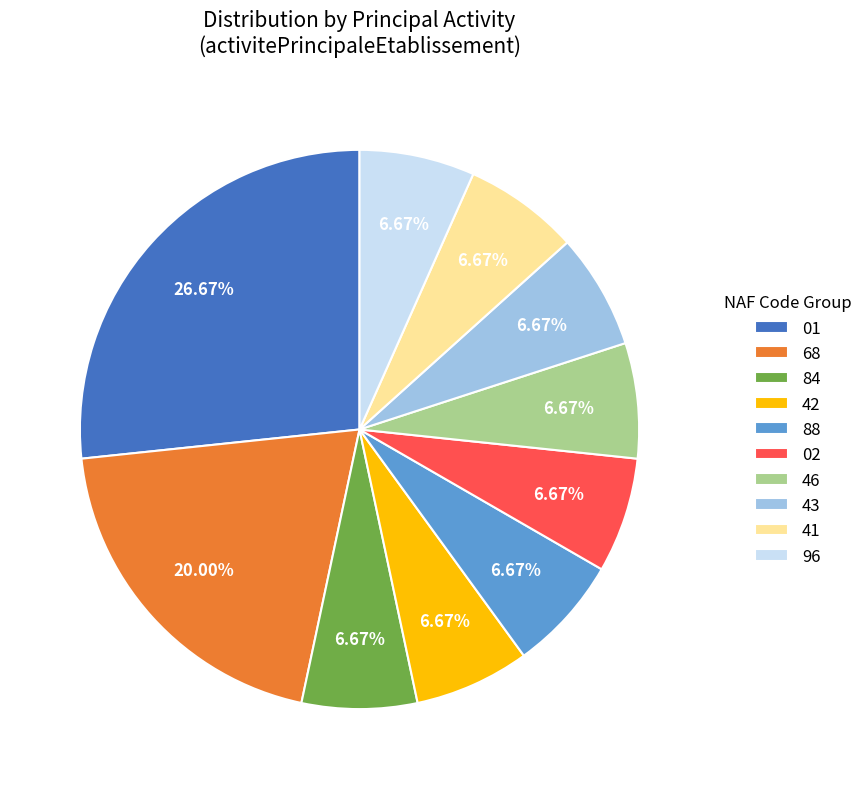

Count the number of slices in the pie.

10